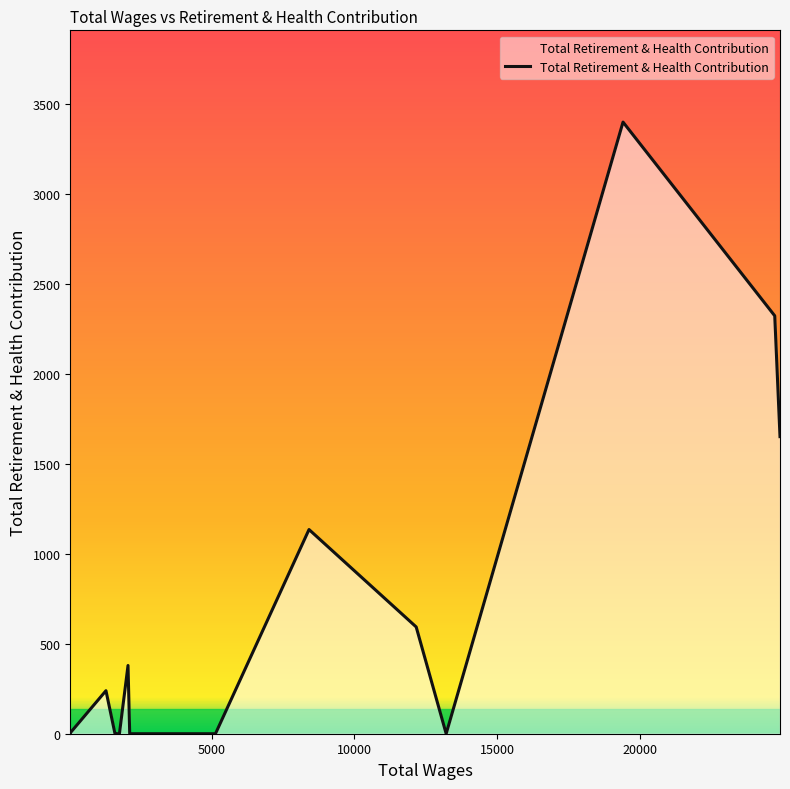

What is the maximum value shown in the chart?

3397